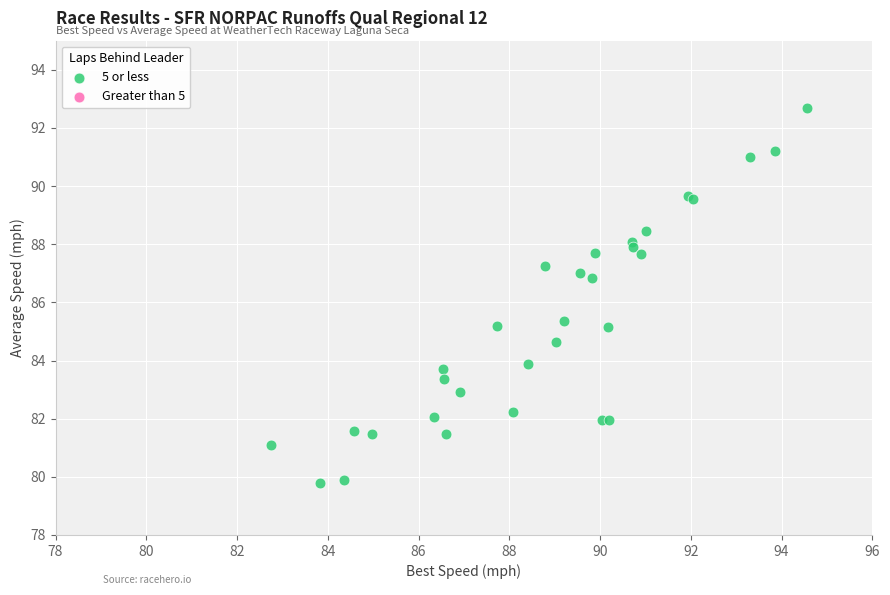

What Y value in the scatter plot is closest to 86?

85.4